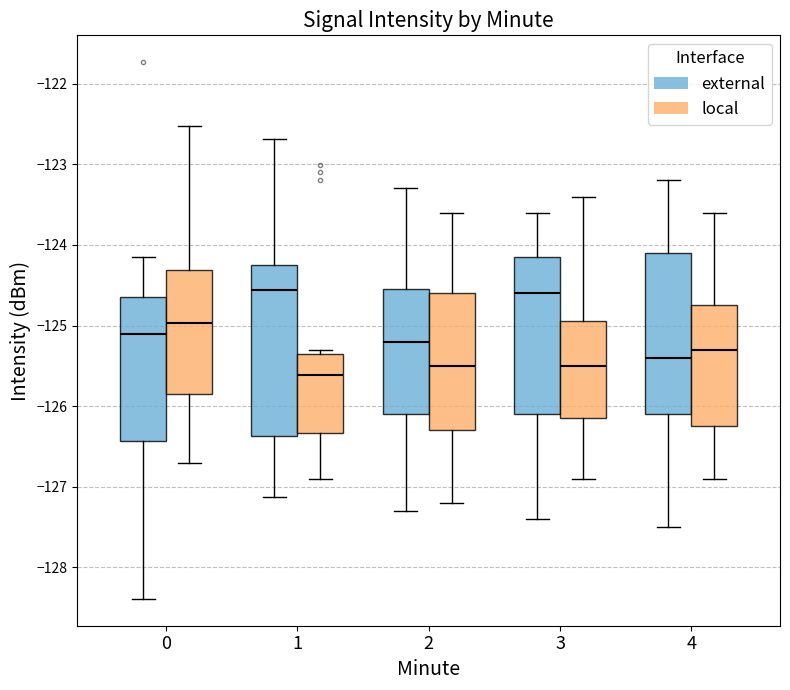

Reading left to right, transcribe this box plot: for each box, give where its median line is, the range the box spans, and where its two whiskers end, as read against the y-axis. The values are not printed on the chart, so give them approximately, as read against the axis.

0 (external): median -125.1, box -126.4 to -124.6, whiskers -128.4 to -124.1
0 (local): median -125.0, box -125.8 to -124.3, whiskers -126.7 to -122.5
1 (external): median -124.6, box -126.4 to -124.2, whiskers -127.1 to -122.7
1 (local): median -125.6, box -126.3 to -125.3, whiskers -126.9 to -125.3 (just above the box's upper edge)
2 (external): median -125.2, box -126.1 to -124.5, whiskers -127.3 to -123.3
2 (local): median -125.5, box -126.3 to -124.6, whiskers -127.2 to -123.6
3 (external): median -124.6, box -126.1 to -124.1, whiskers -127.4 to -123.6
3 (local): median -125.5, box -126.1 to -124.9, whiskers -126.9 to -123.4
4 (external): median -125.4, box -126.1 to -124.1, whiskers -127.5 to -123.2
4 (local): median -125.3, box -126.2 to -124.7, whiskers -126.9 to -123.6